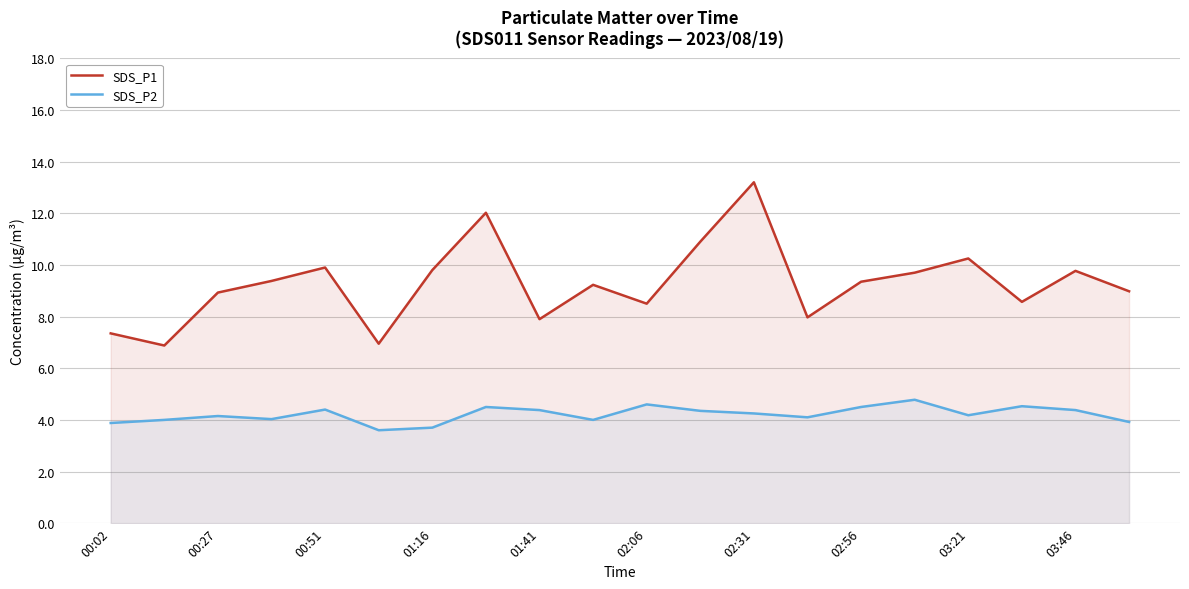

True or false: SDS_P2 and SDS_P1 cross at least once.

False